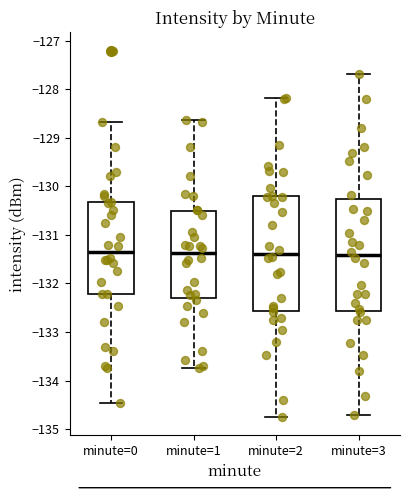

Reading left to right, read every box against the y-axis: the position of its median line, the range the box covers, and the ends of its whiskers. The values are not printed on the chart, so give them approximately, as read against the axis.

minute=0: median -131.3, box -132.2 to -130.3, whiskers -134.5 to -128.7
minute=1: median -131.4, box -132.3 to -130.5, whiskers -133.8 to -128.6
minute=2: median -131.4, box -132.6 to -130.2, whiskers -134.8 to -128.2
minute=3: median -131.4, box -132.6 to -130.3, whiskers -134.7 to -127.7